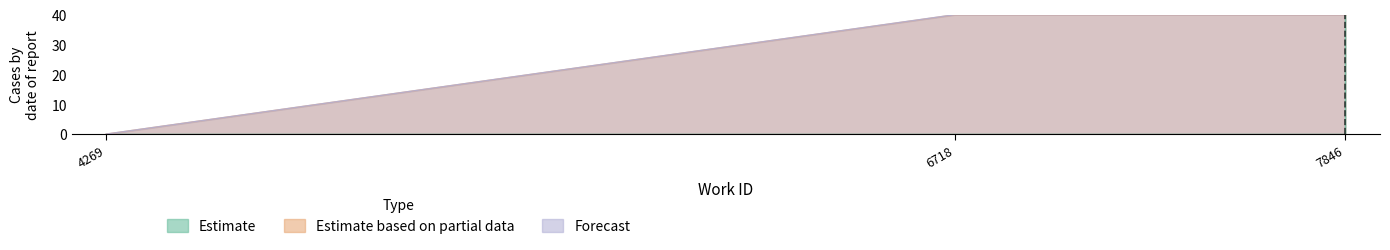

What is the maximum value shown in the chart?

40.0